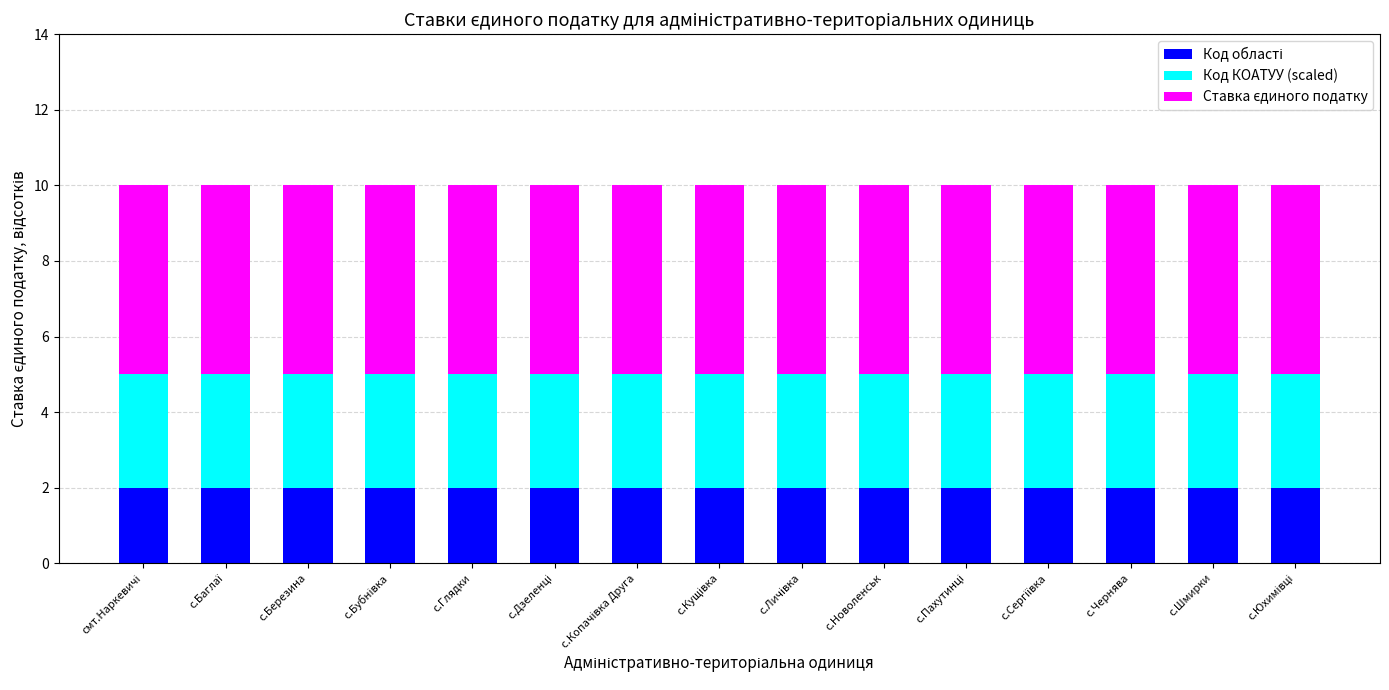

What is the total value across all series at с.Глядки?

10